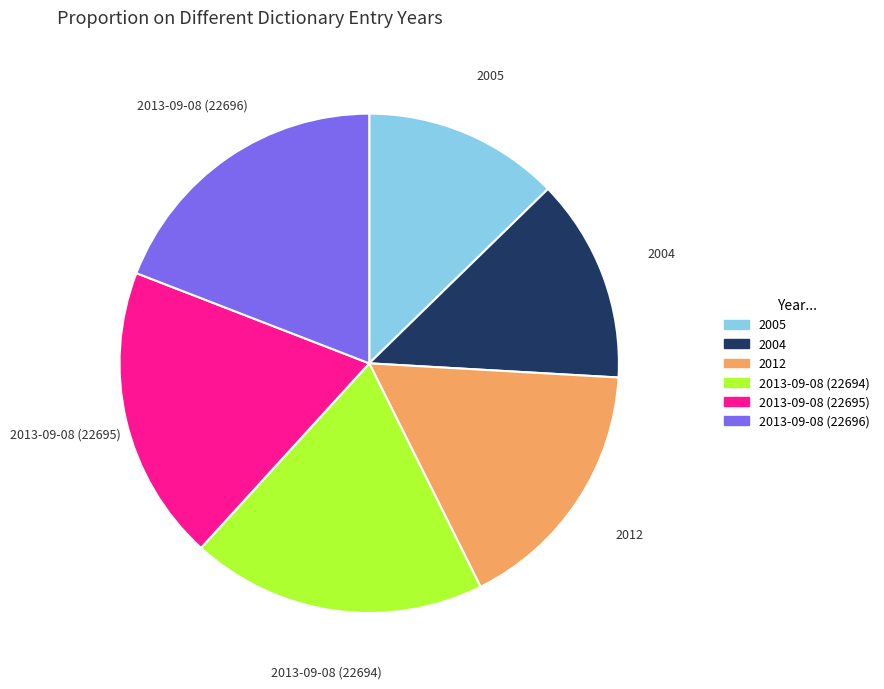

Which category has the smallest portion of the pie?

2005